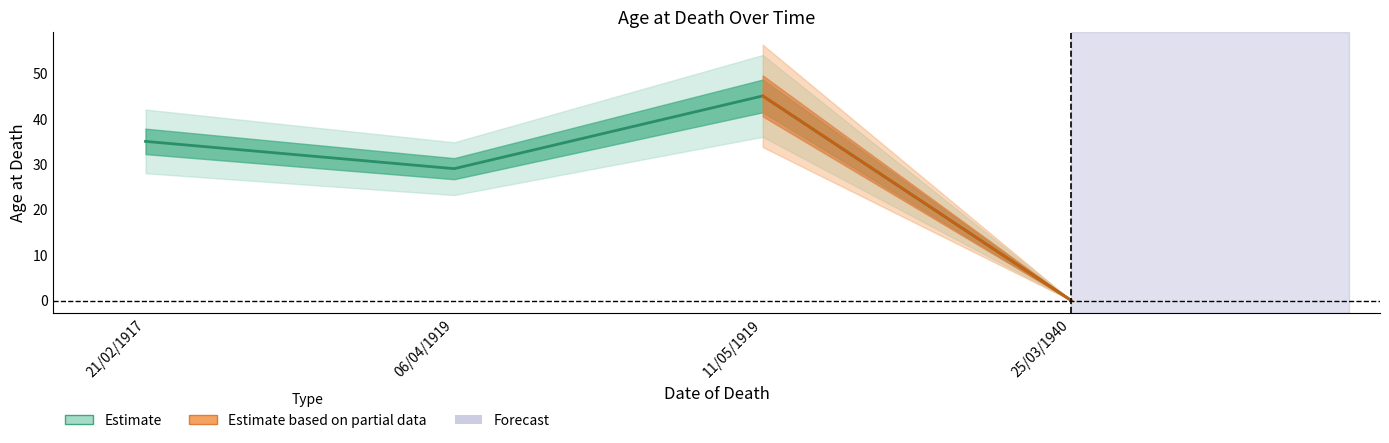

Rank the categories by value from highest to lowest.

11/05/1919, 21/02/1917, 06/04/1919, 25/03/1940